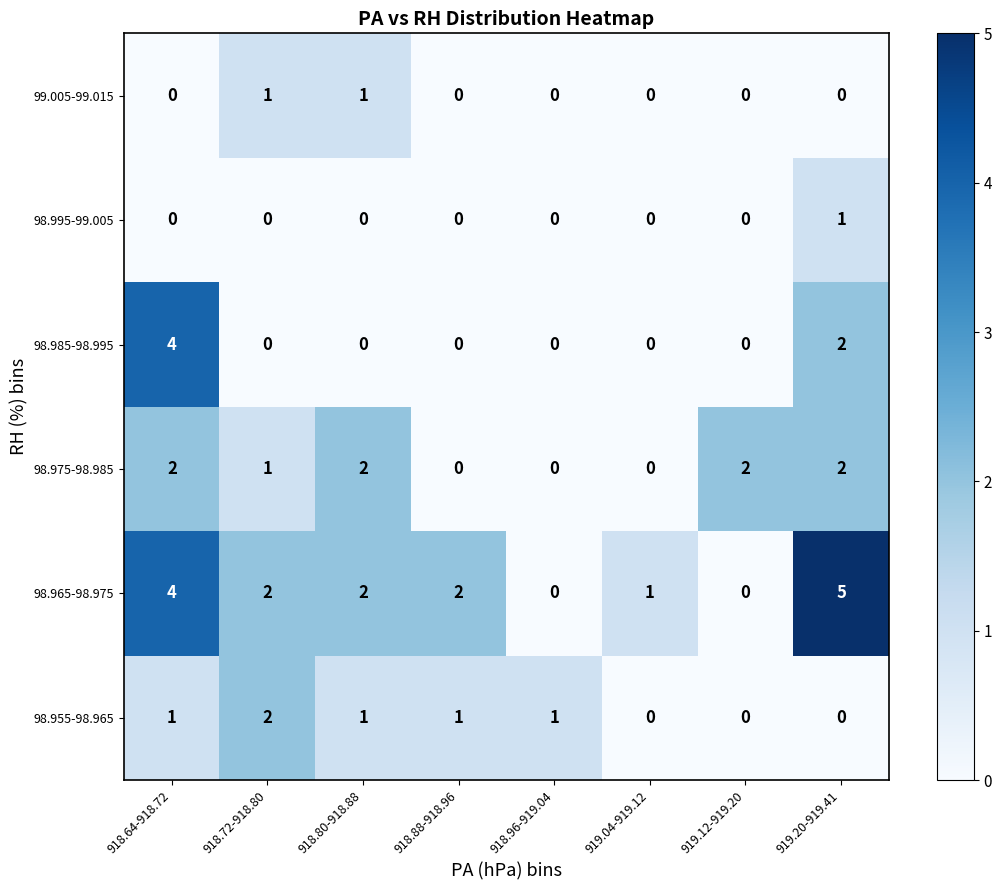

What is the greatest value displayed?

5